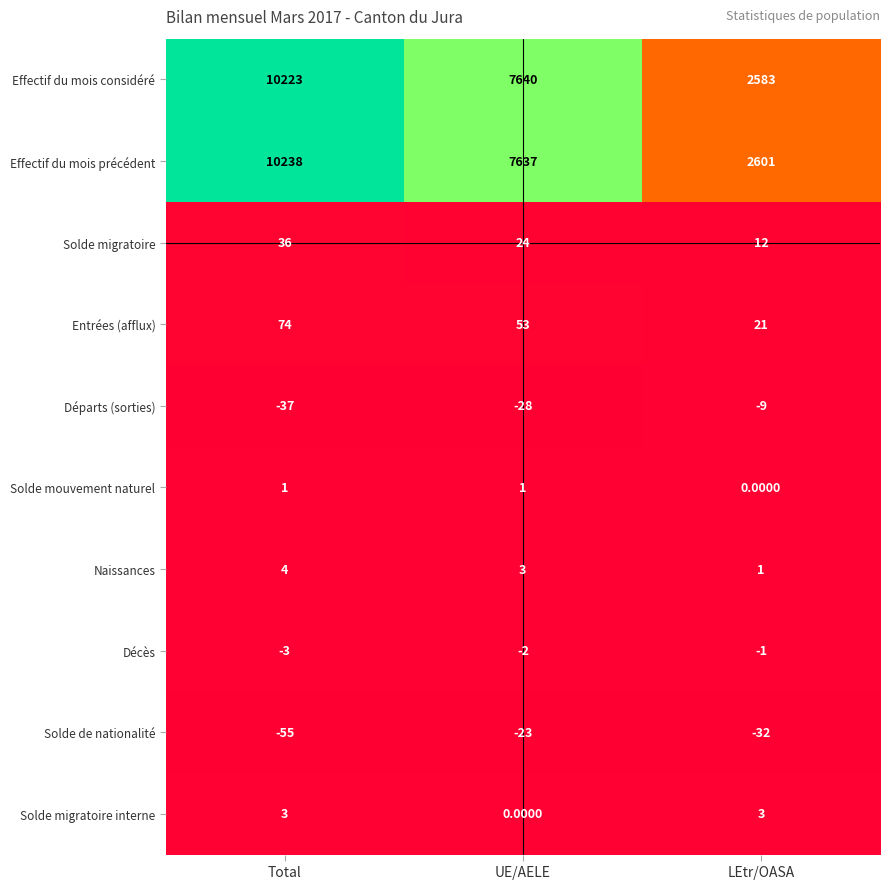

At which label does Solde migratoire first exceed 24?

Total